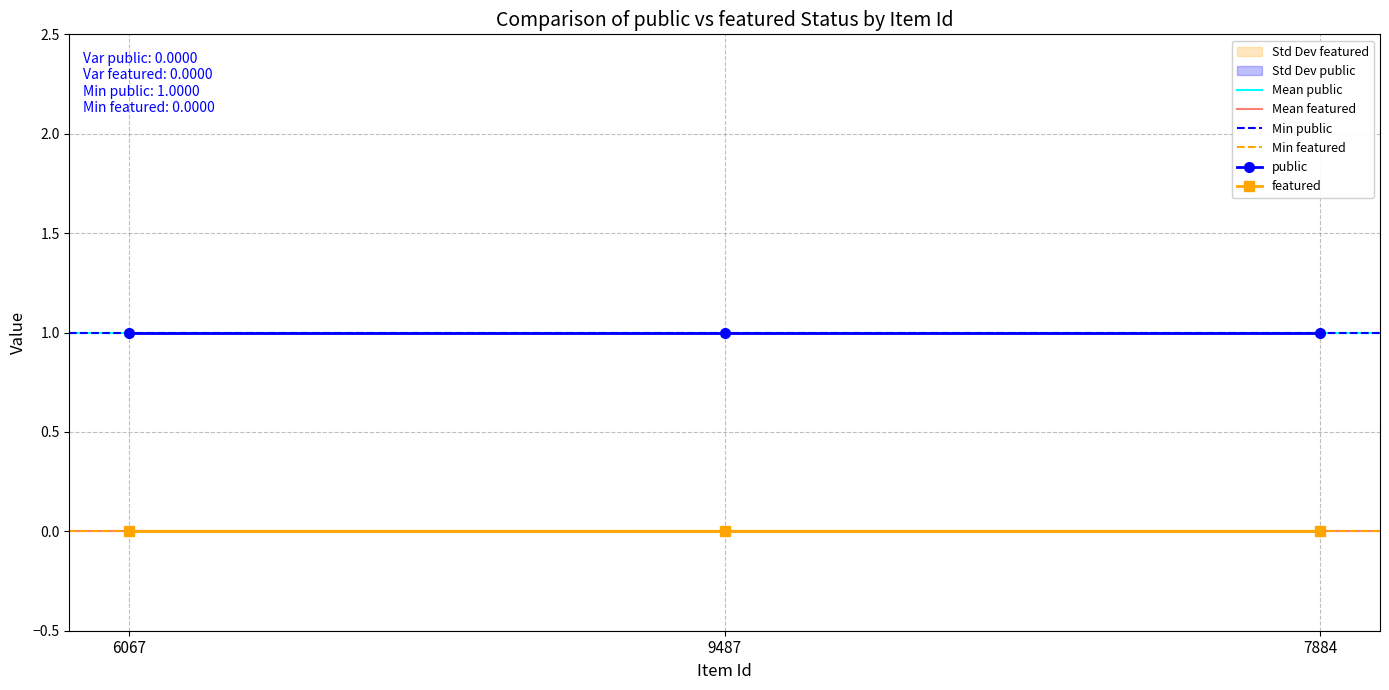

Reading left to right, extract all data points from this chart.

public: 6067=1	9487=1	7884=1
featured: 6067=0	9487=0	7884=0